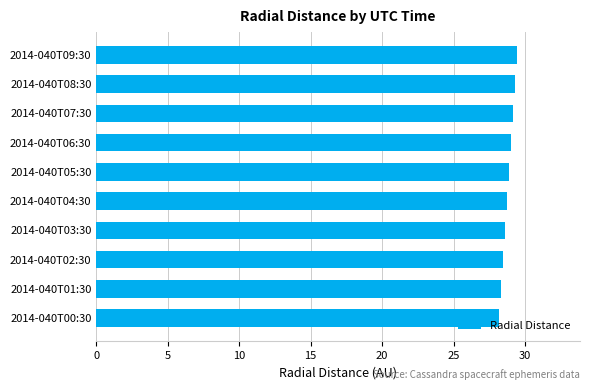

True or false: the data shows 18.5 at 2014-040T06:30.

False